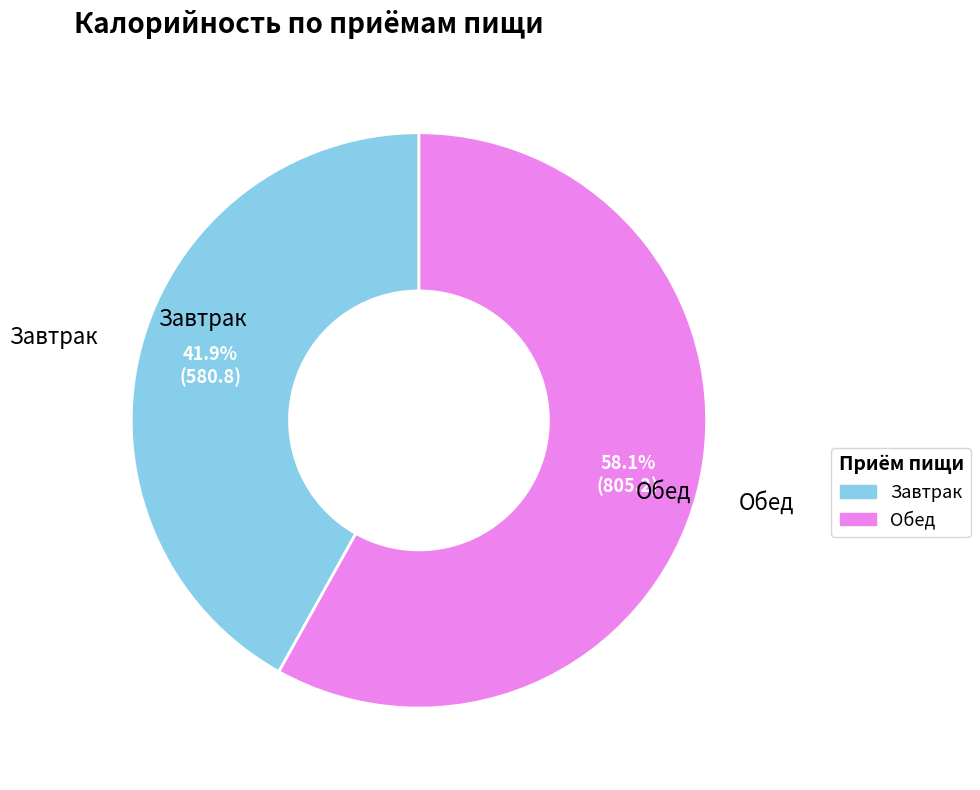

Combined, what portion of the pie is Обед and Завтрак?

100.0%